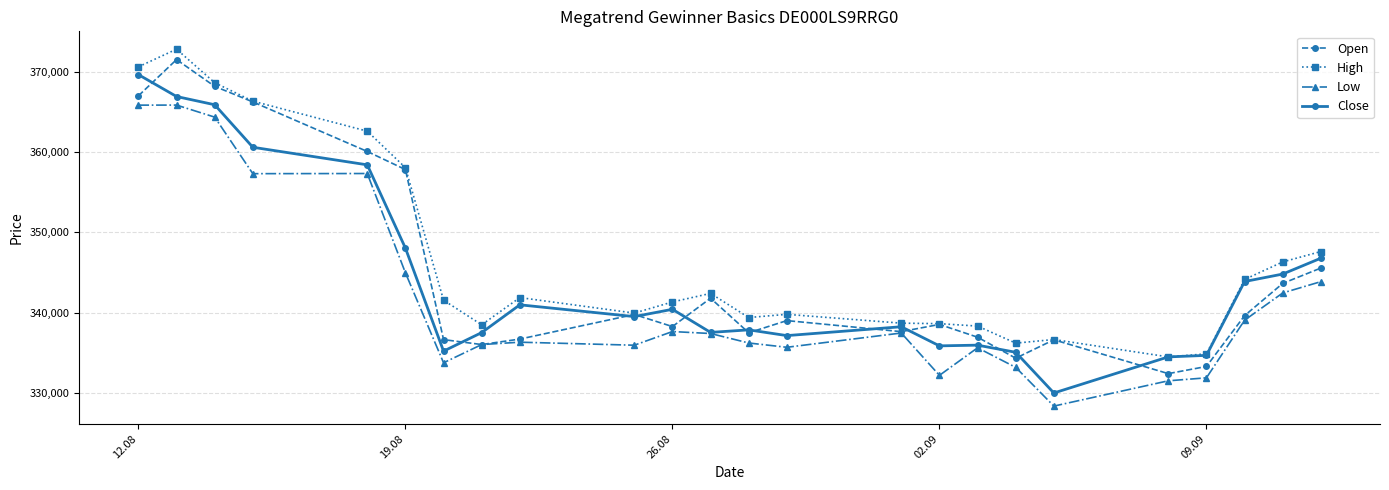

True or false: Open has more than 2 interior local peaks.

True